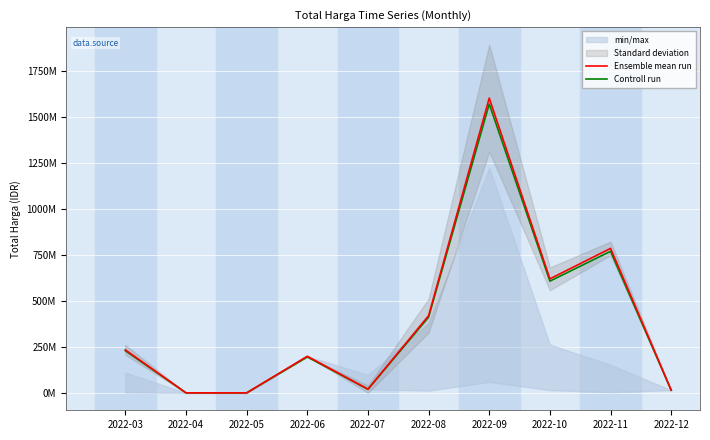

What is the value of the Ensemble mean run point at the 6th from the left?

420075000.0